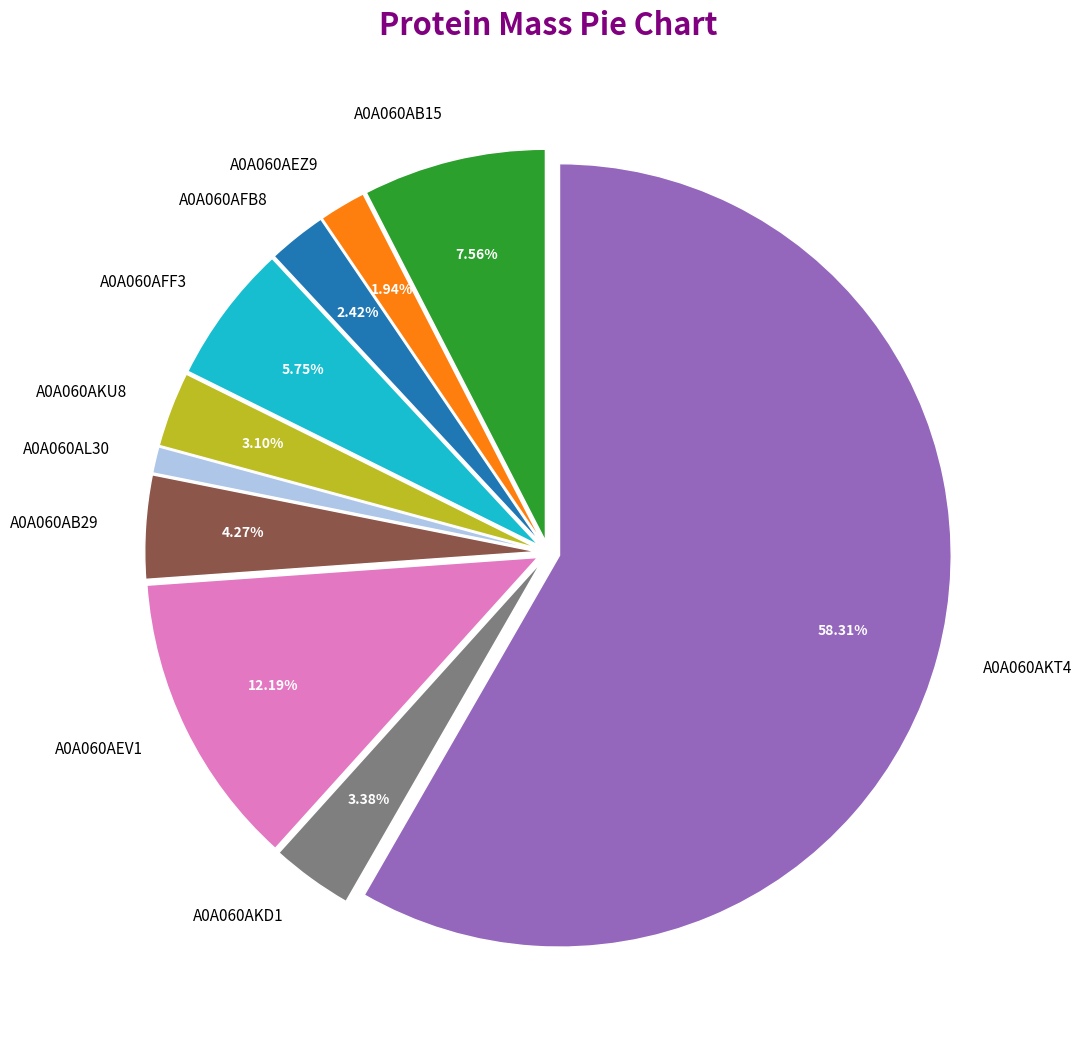

Count the number of slices in the pie.

10